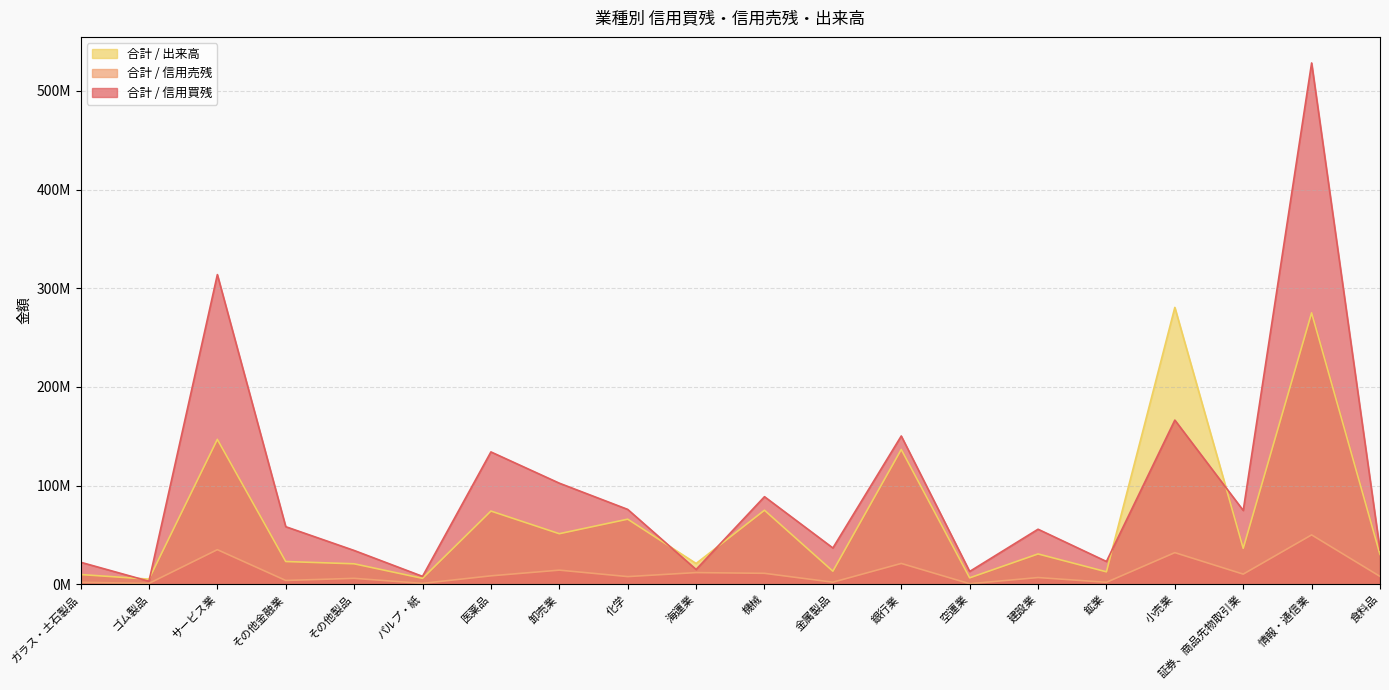

What is the sum of all 合計 / 信用買残 values?

1940156000